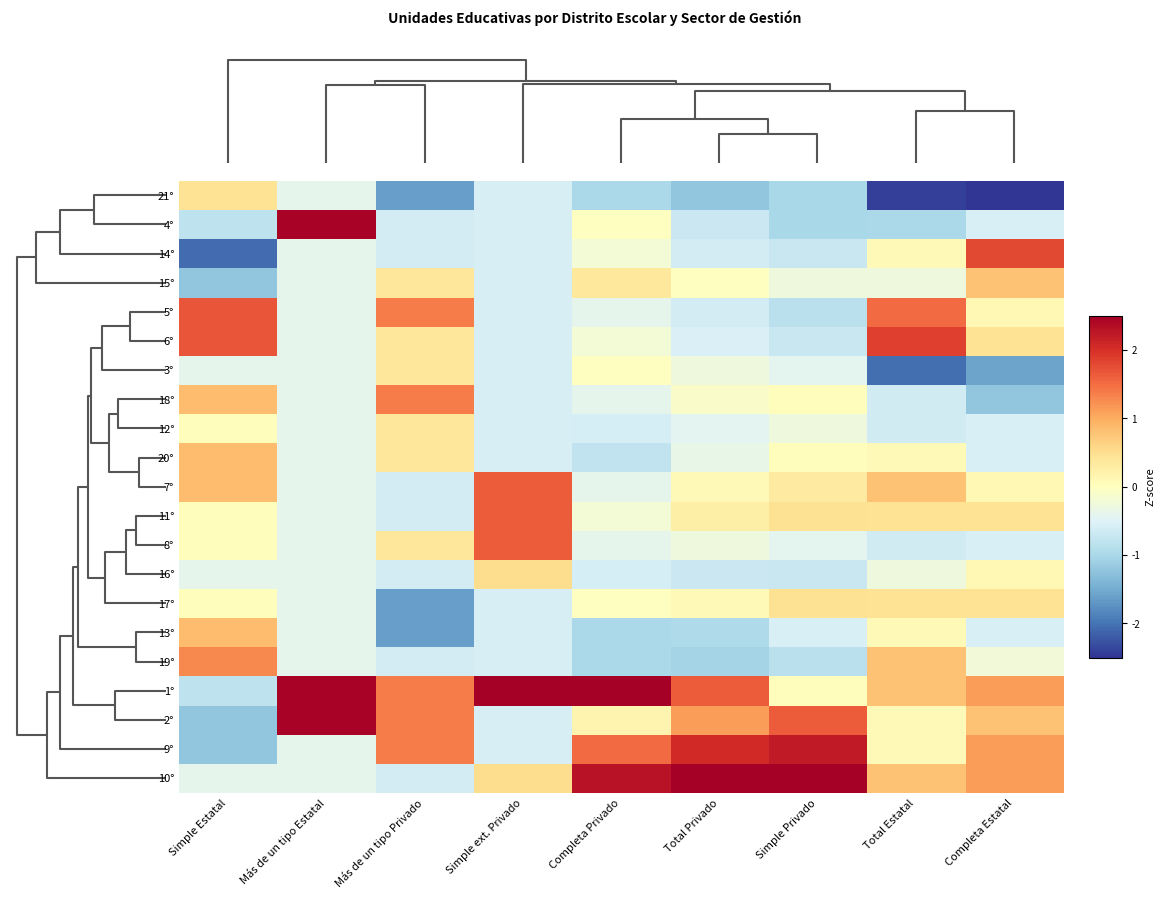

What is the maximum value shown in the chart?

2.9